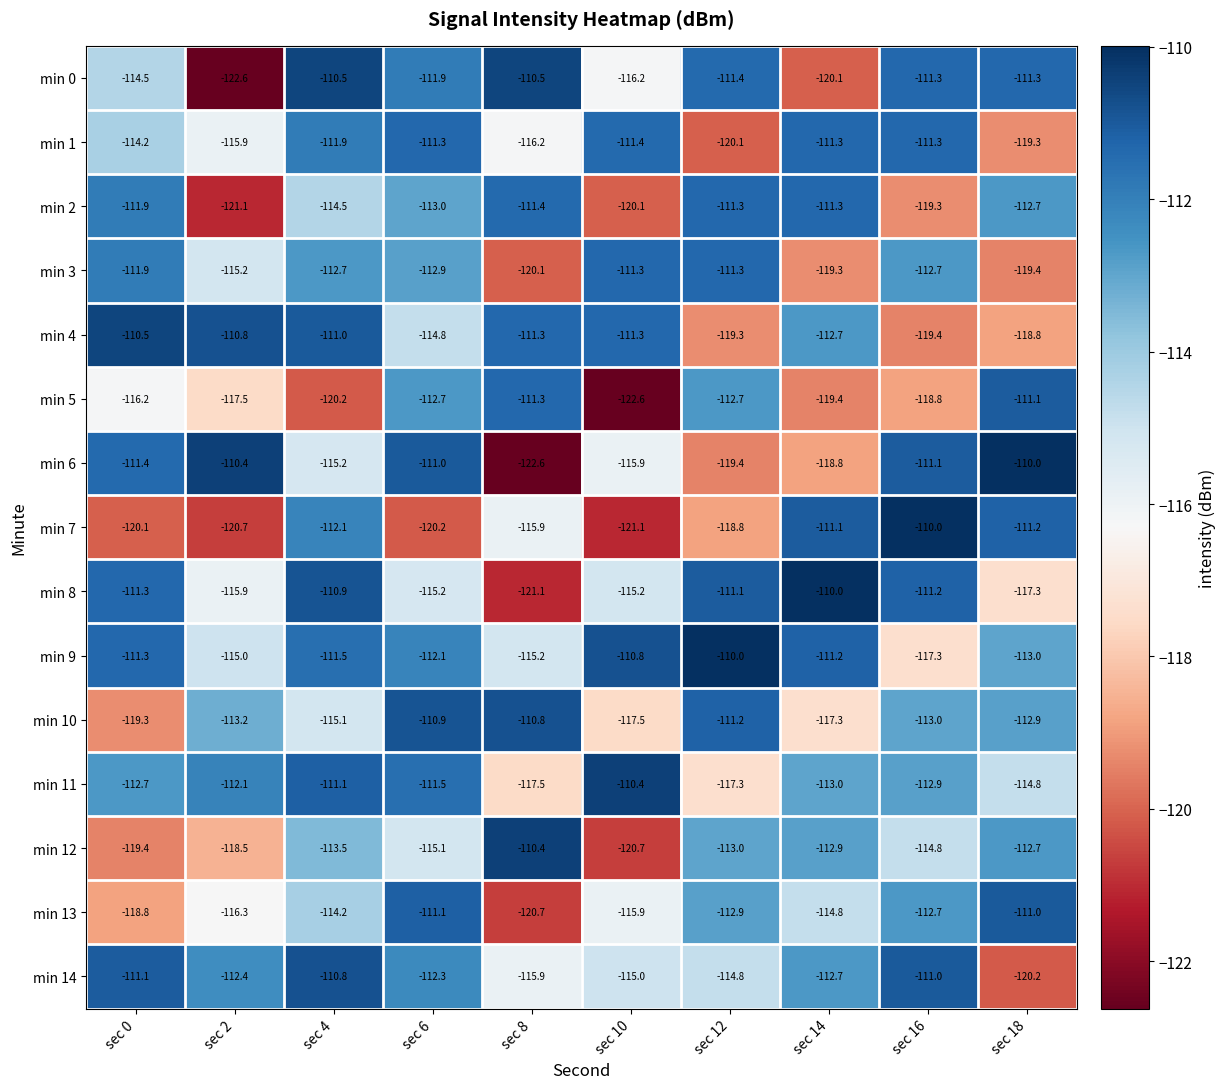

How many categories are shown in the chart?

10